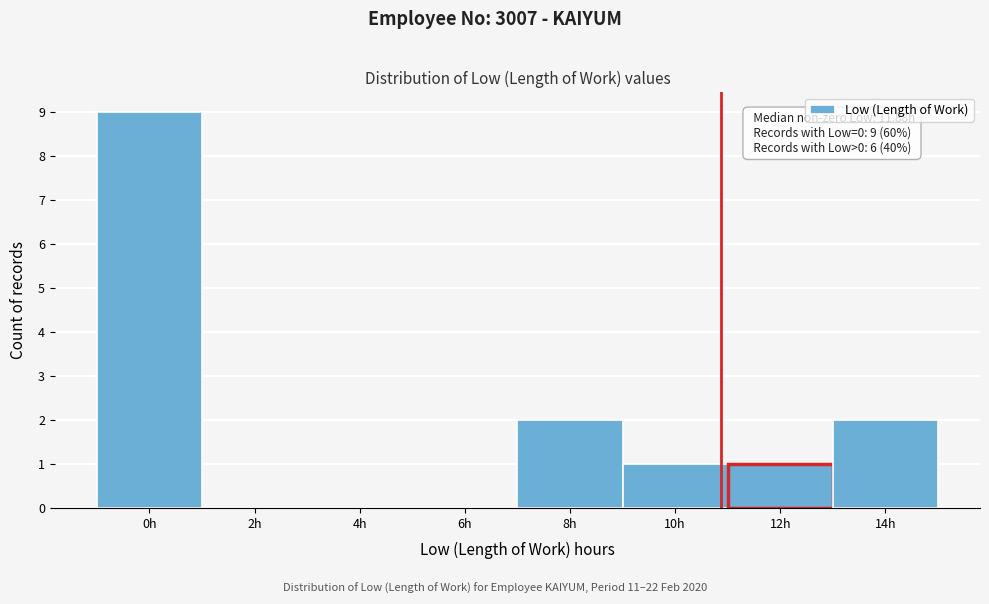

Reading left to right, list all the values displayed in this chart.

0h=9	2h=0	4h=0	6h=0	8h=2	10h=1	12h=1	14h=2